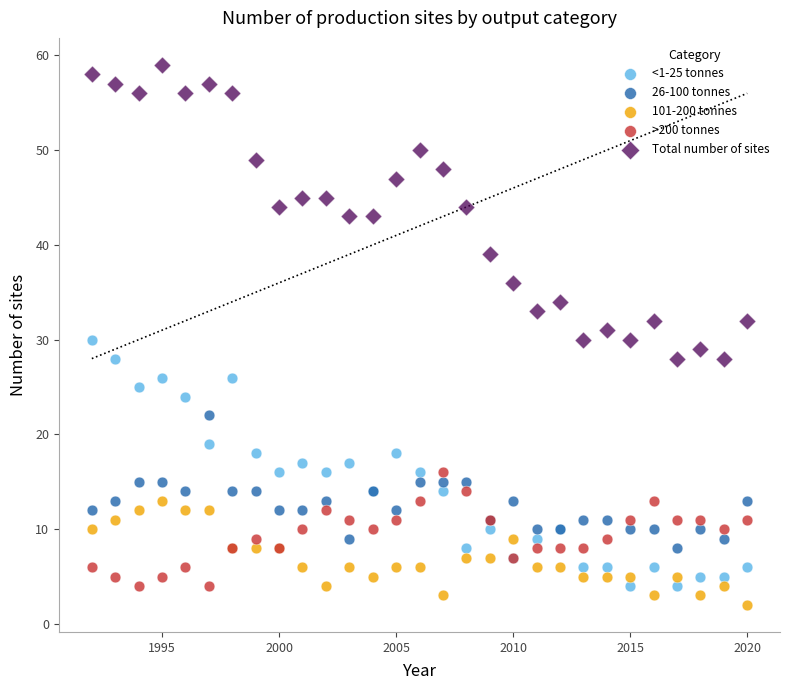

What is the X range (max minus min) for the scatter plot?

28